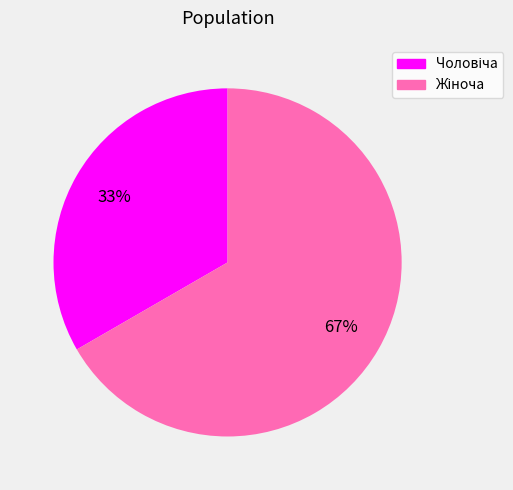

To the nearest percent, what is the average slice percentage?

50%